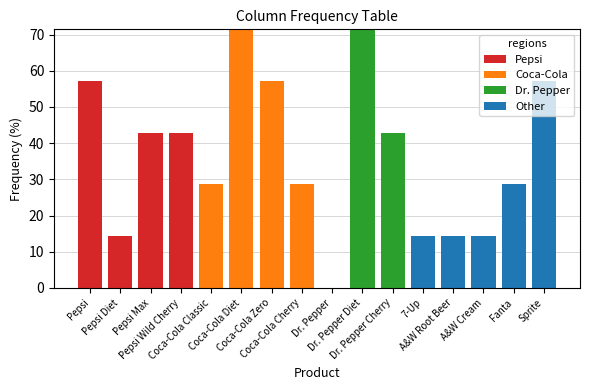

At which label is Coca-Cola closest to 35?

Coca-Cola Classic